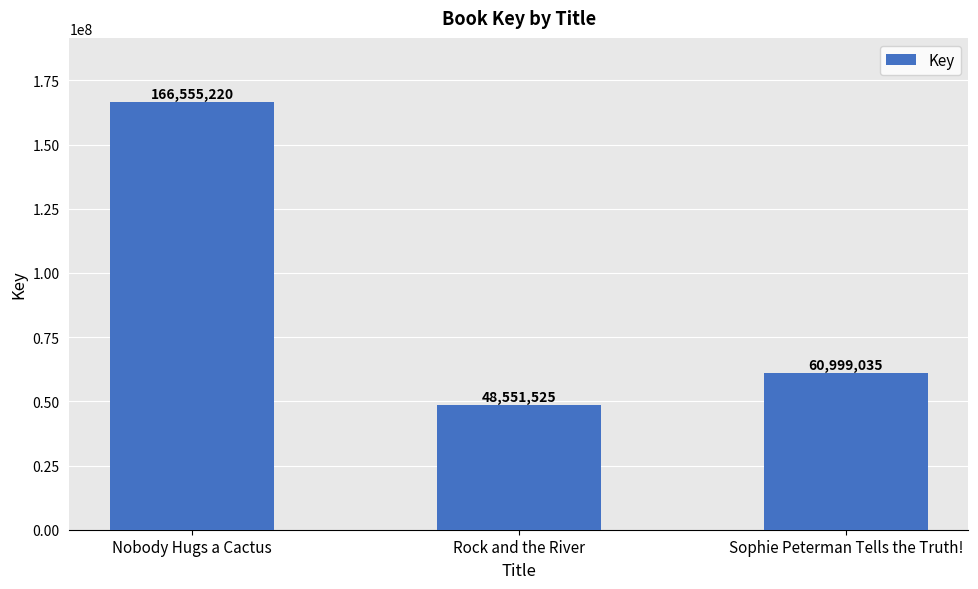

Count the number of categories in the chart.

3